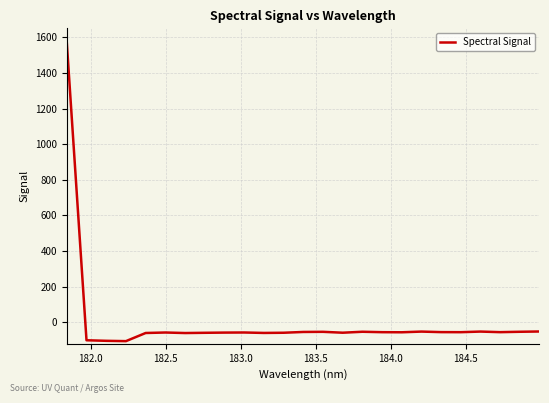

How many values exceed -55?

12